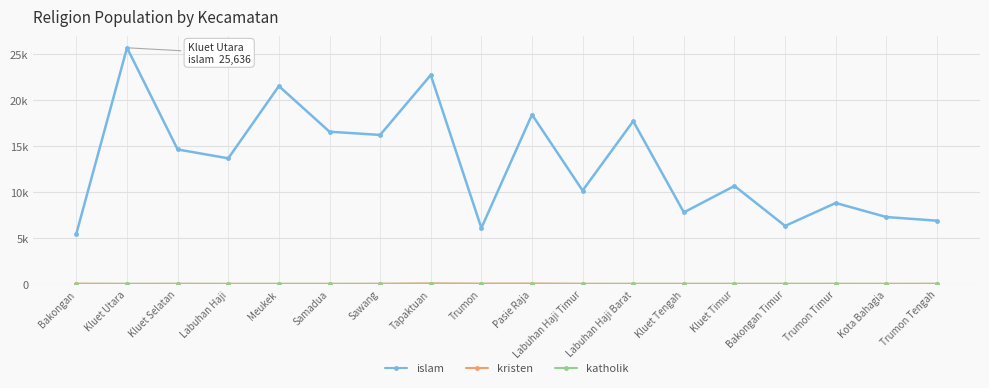

Rank the series by their maximum value, from highest to lowest.

islam, kristen, katholik